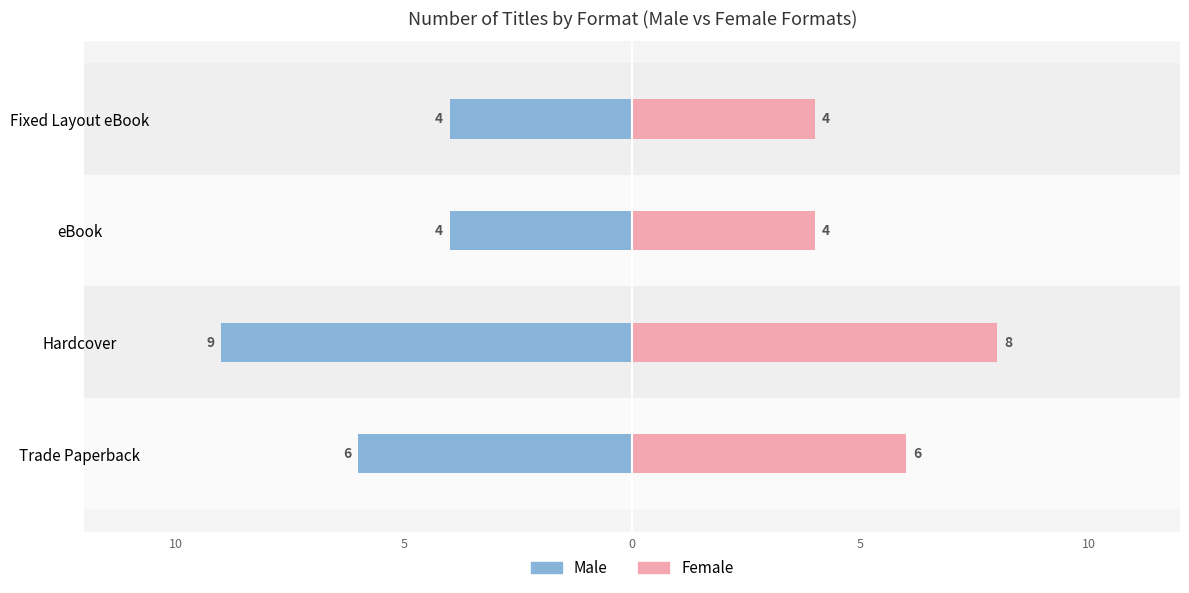

How many bars are there in each group?

2